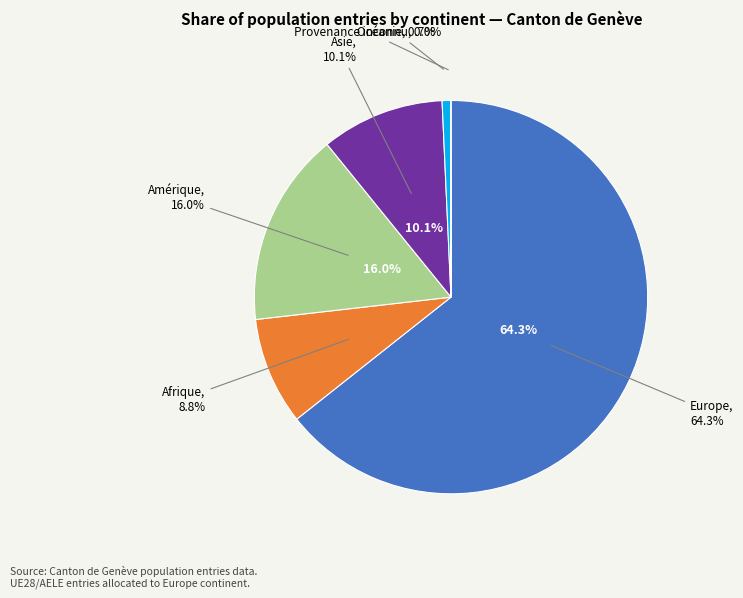

What is the ratio of the value at Océanie to the value at Asie?

0.1